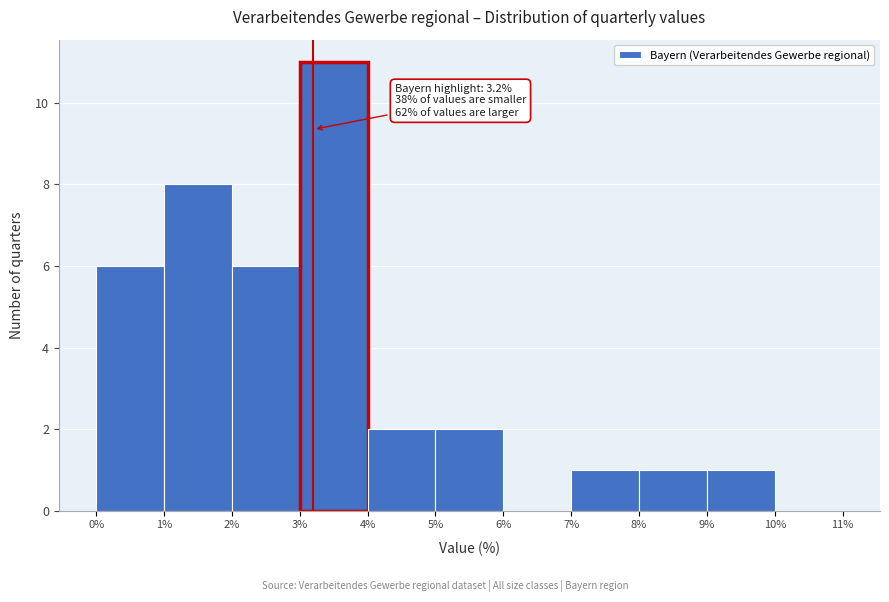

Over which range of the x-axis is the bar tallest?

3% to 4%